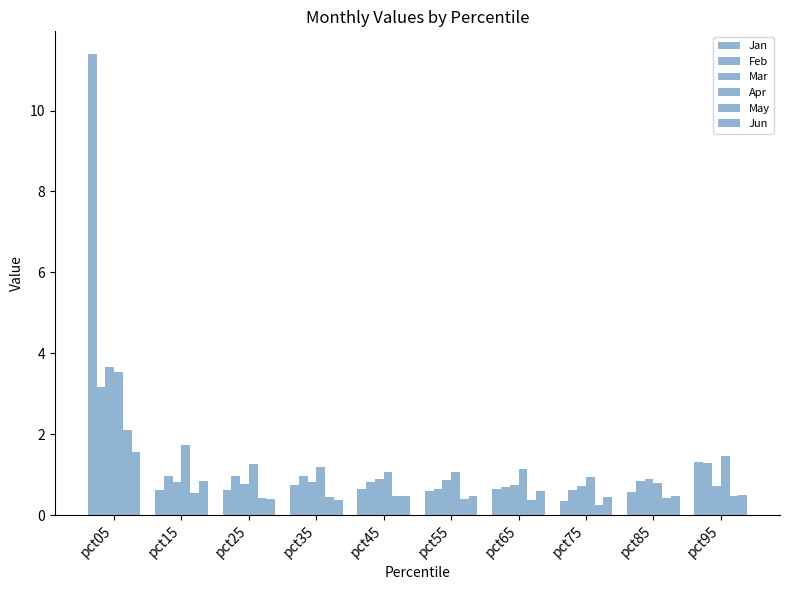

Which series has the largest total across all categories?

Jan